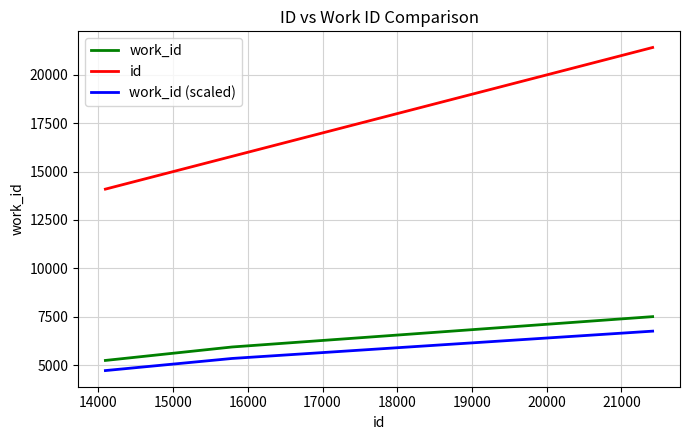

Which series has the largest total across all categories?

id